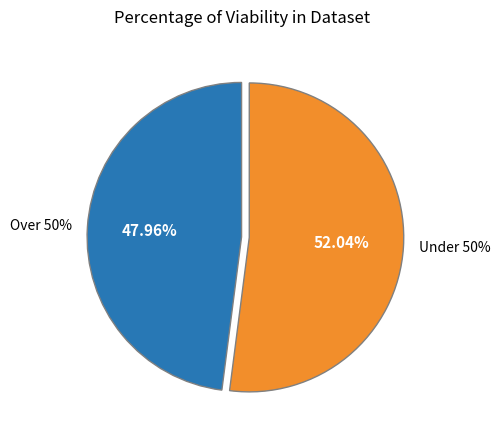

The pct75 slice represents 23% of the pie. True or false?

False